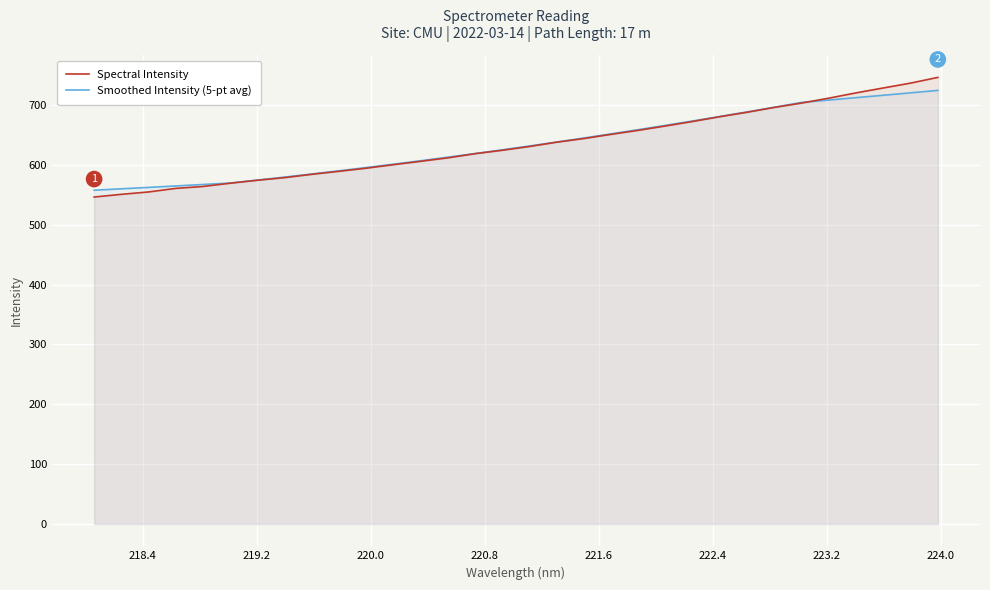

Reading left to right, extract all data points from this chart.

Spectral Intensity: 546.4	550.9	554.9	560.9	564.0	569.5	574.4	578.8	584.4	589.4	594.6	600.5	606.1	611.9	618.9	624.6	630.9	638.1	644.2	651.2	657.9	665.2	672.8	680.8	688.1	696.2	703.5	711.7	720.5	728.7	736.8	746.3
Smoothed Intensity (5-pt avg): 557.8	560.1	562.5	564.9	567.4	569.8	574.7	579.8	585.0	590.2	595.7	601.3	607.1	613.1	619.1	625.4	631.8	638.3	645.1	652.1	659.1	666.3	673.6	681.1	688.8	696.6	704.6	708.5	712.5	716.5	720.5	724.6